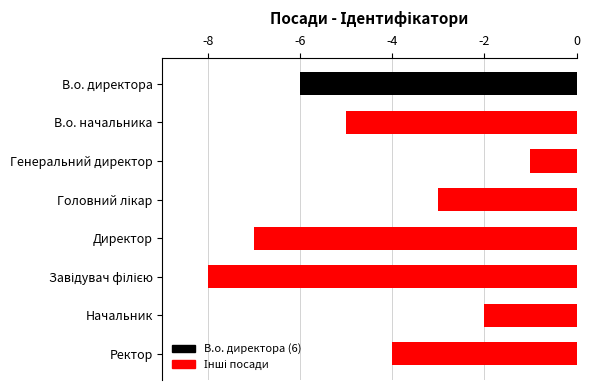

What is the maximum value shown in the chart?

-1